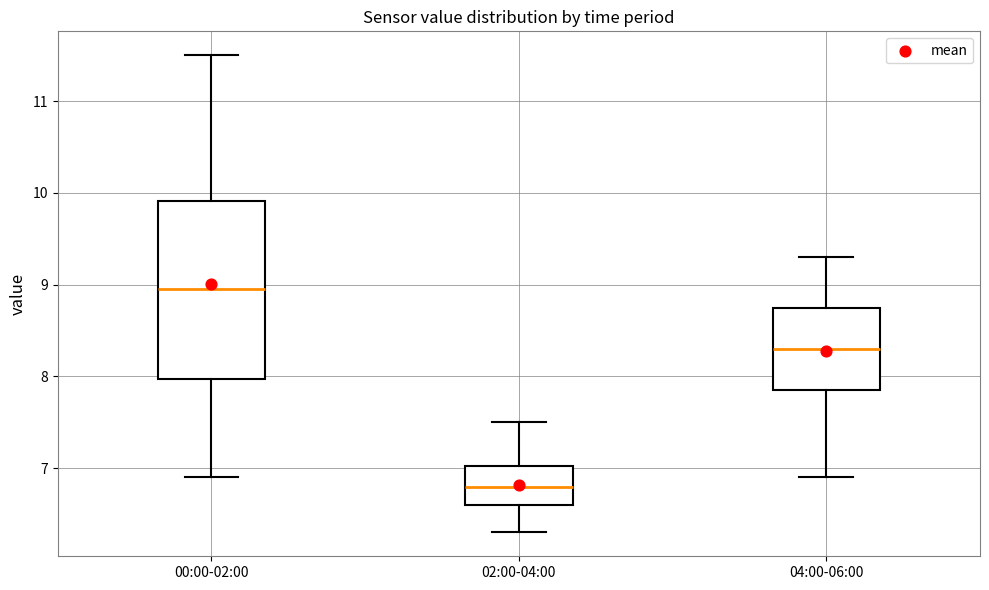

Which box's median line is the highest?

00:00-02:00